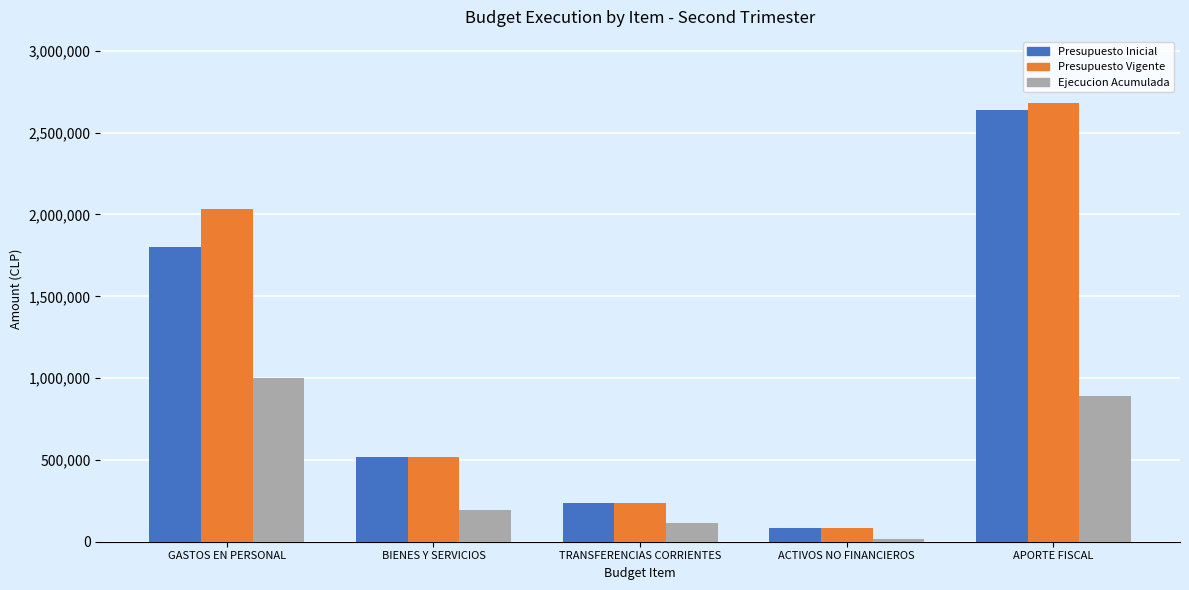

What is the difference between the Ejecucion Acumulada values at ACTIVOS NO FINANCIEROS and BIENES Y SERVICIOS?

173931